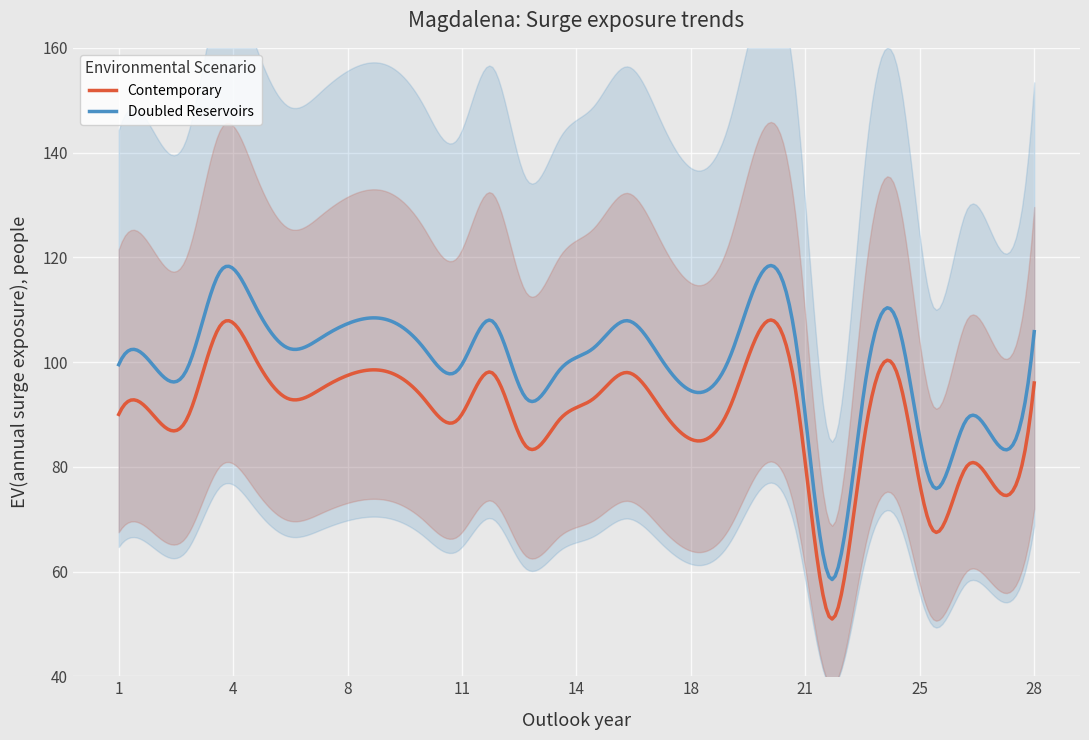

What is the sum of all Doubled Reservoirs values?

29831.5